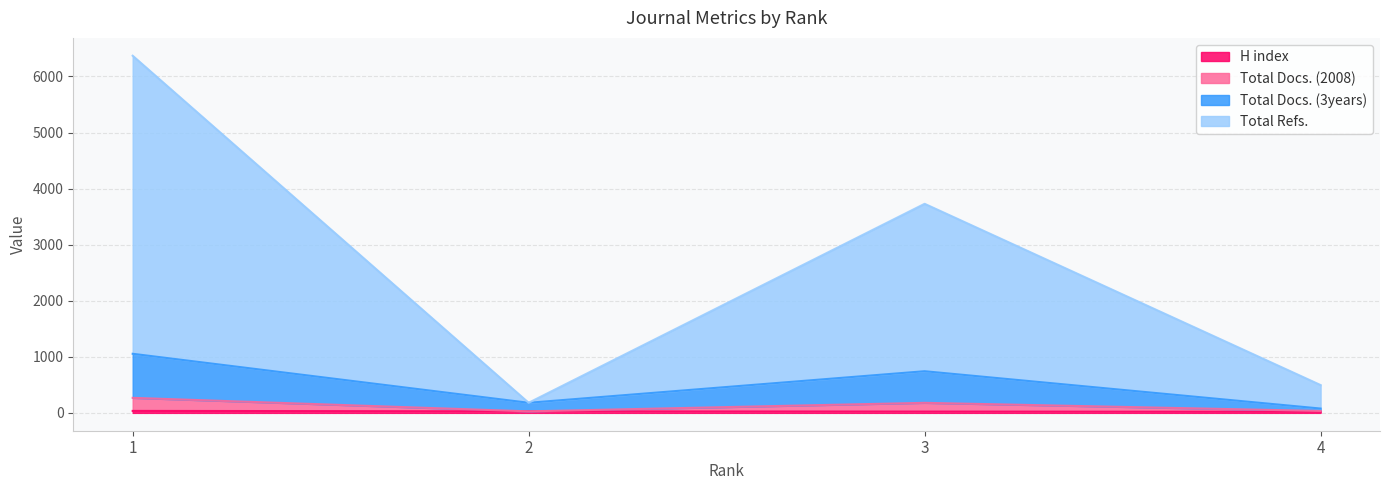

List the series in order of their peak value, highest first.

Total Refs., Total Docs. (3years), Total Docs. (2008), H index